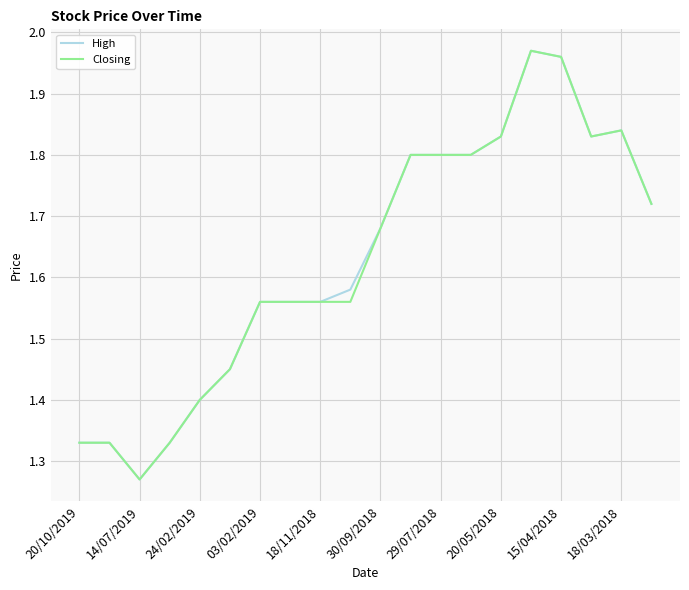

What is the sum of all High values?

32.6